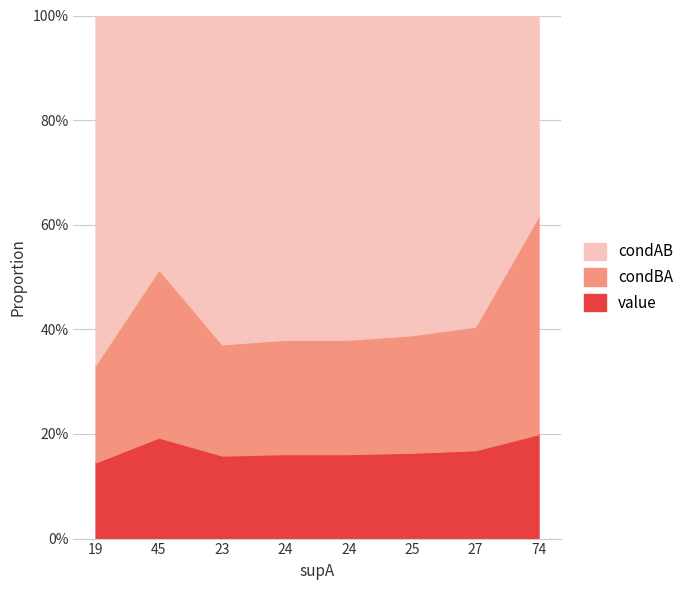

Rank the series by their maximum value, from highest to lowest.

condAB, condBA, value